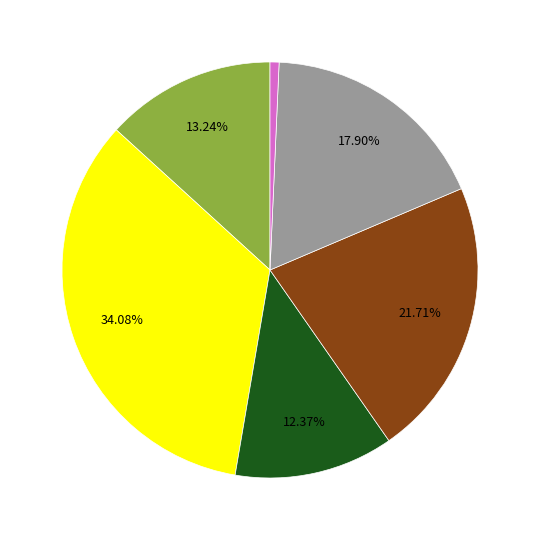

Is there a majority slice in this chart?

No